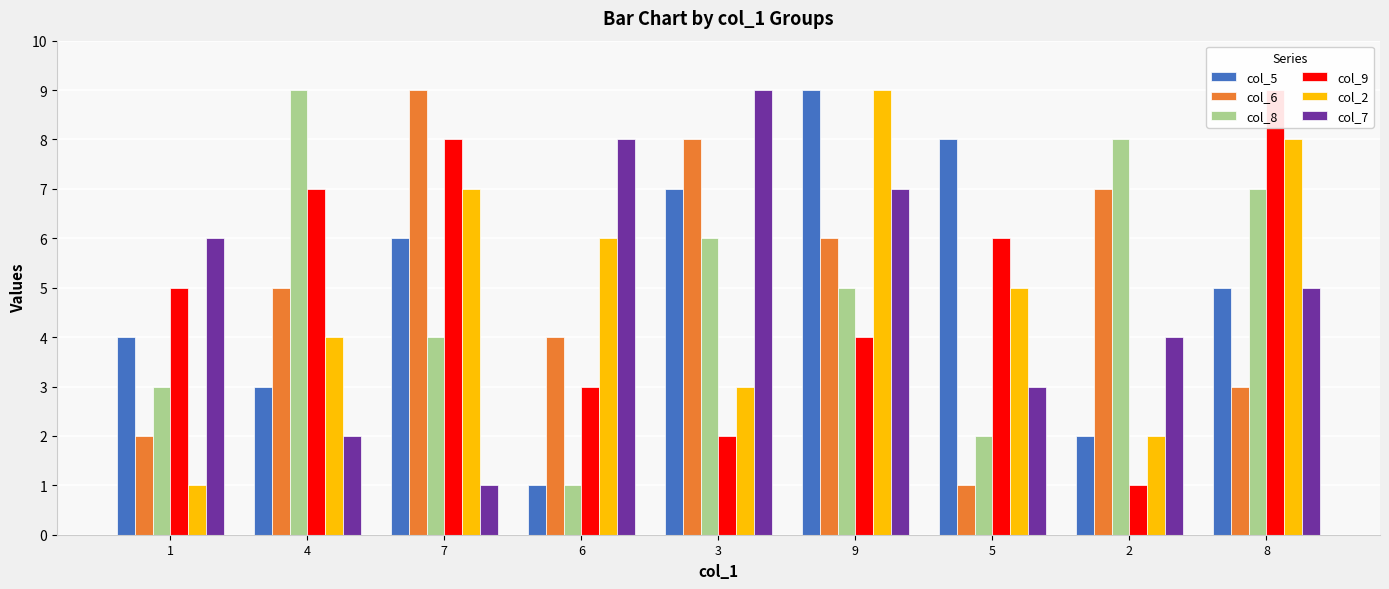

Rank the series by their maximum value, from highest to lowest.

col_5, col_6, col_8, col_9, col_2, col_7